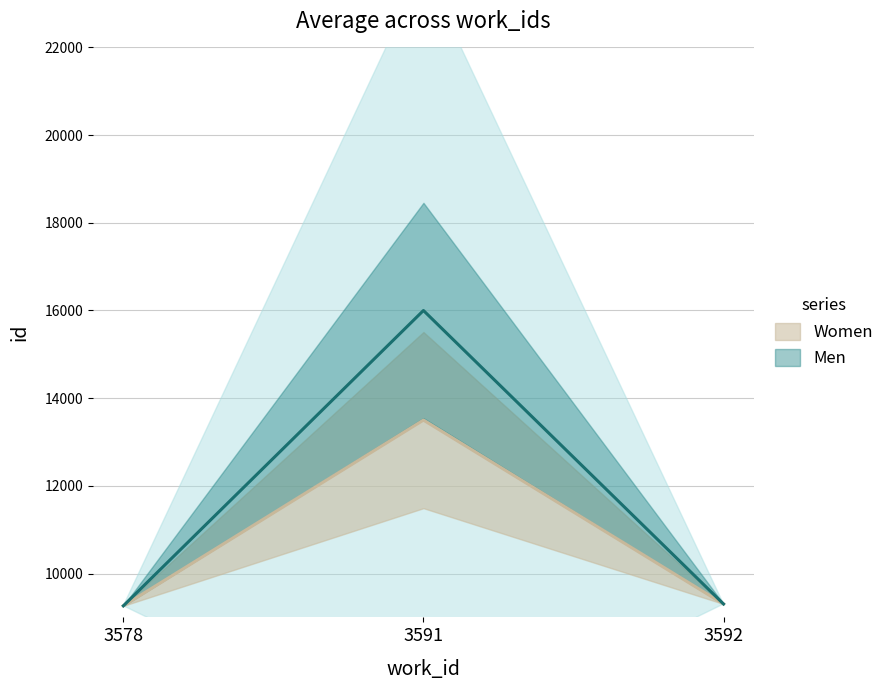

What is the change in value from 3578 to 3591?

+6736